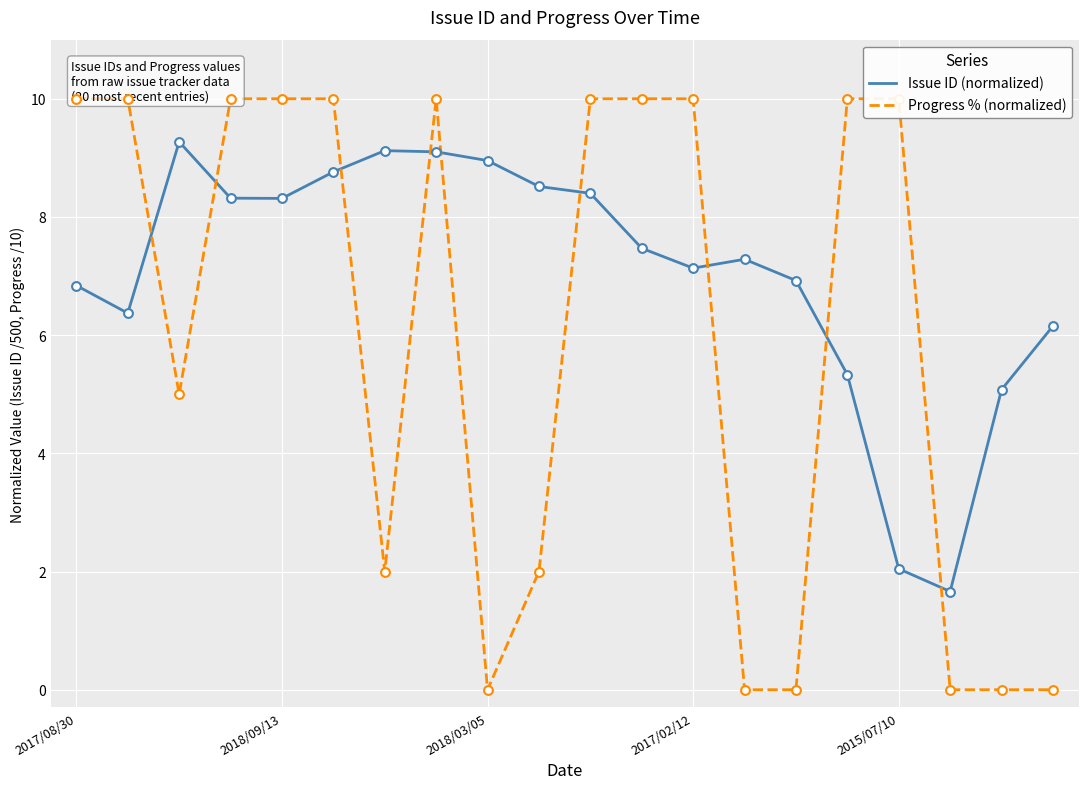

At how many categories does at least one series exceed 2?

19